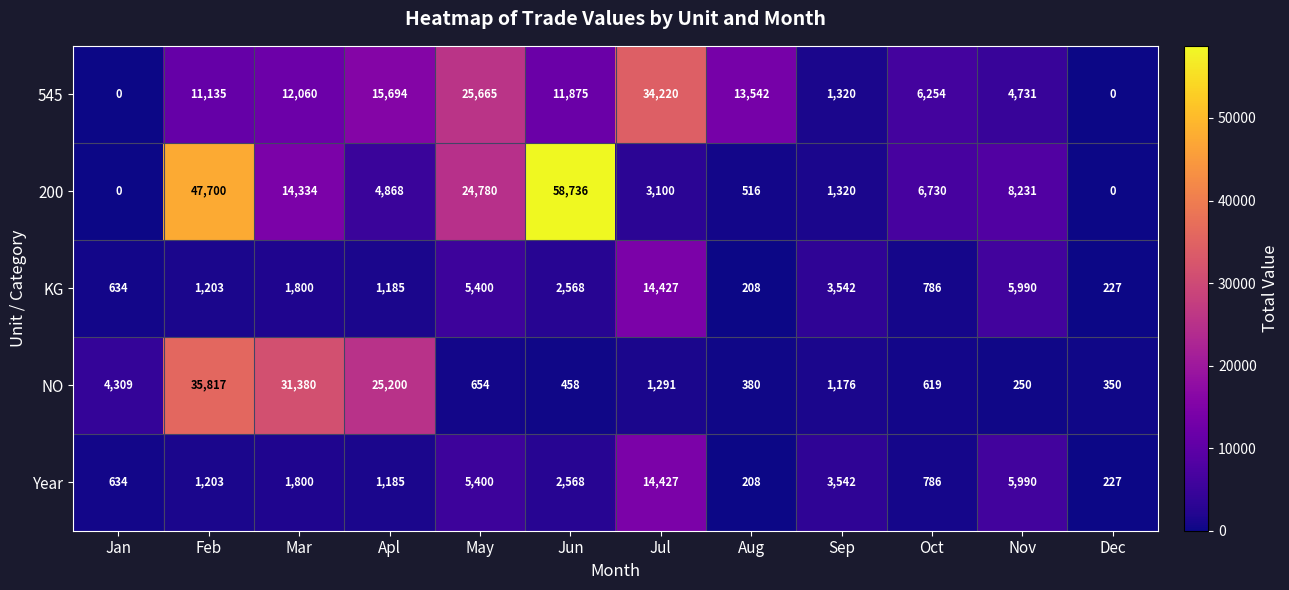

List the labels in order of KG value, largest first.

Jul, Nov, May, Sep, Jun, Mar, Feb, Apl, Oct, Jan, Dec, Aug